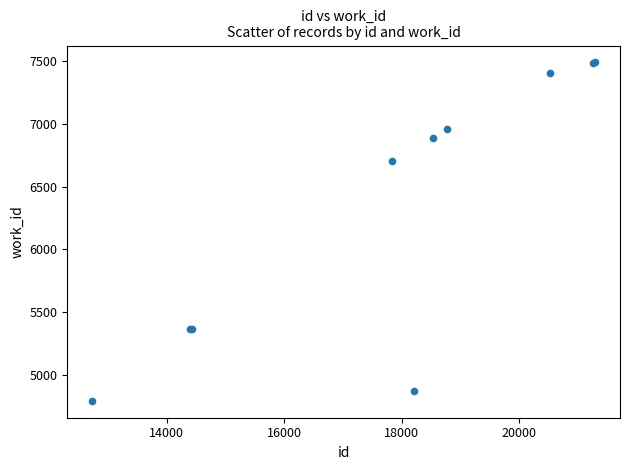

What Y value in the scatter plot is closest to 6142?

6708